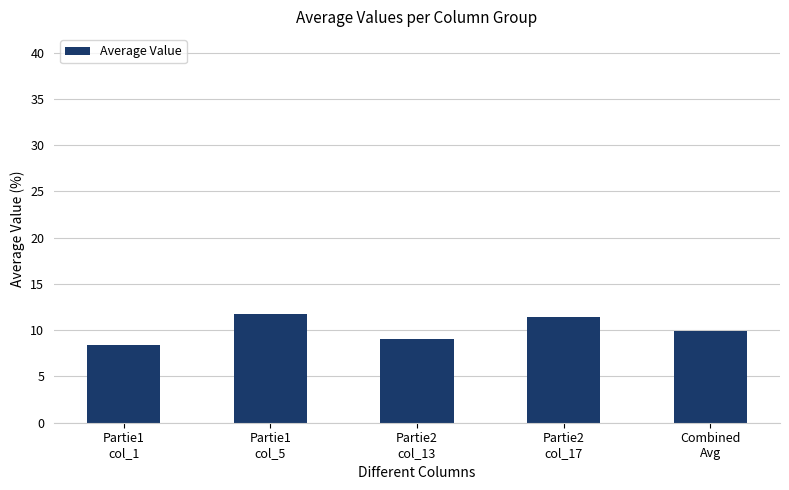

What is the label of the 3rd bar from the right?

Partie2
col_13